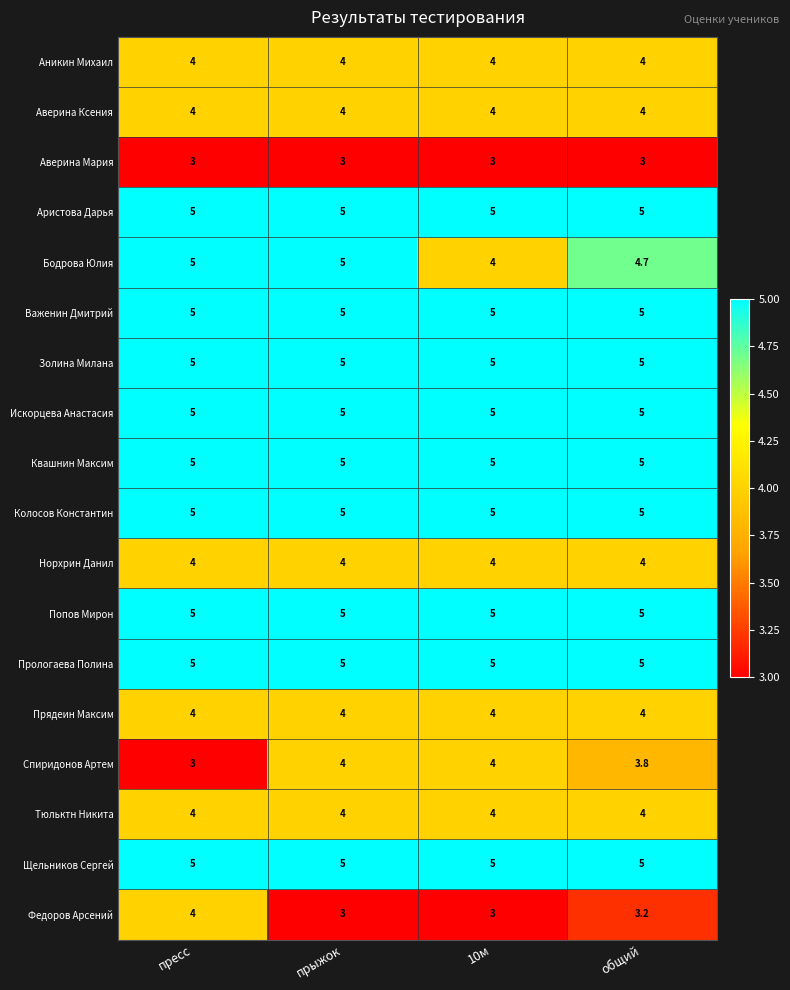

What is the highest value of the Аристова Дарья series?

5.0